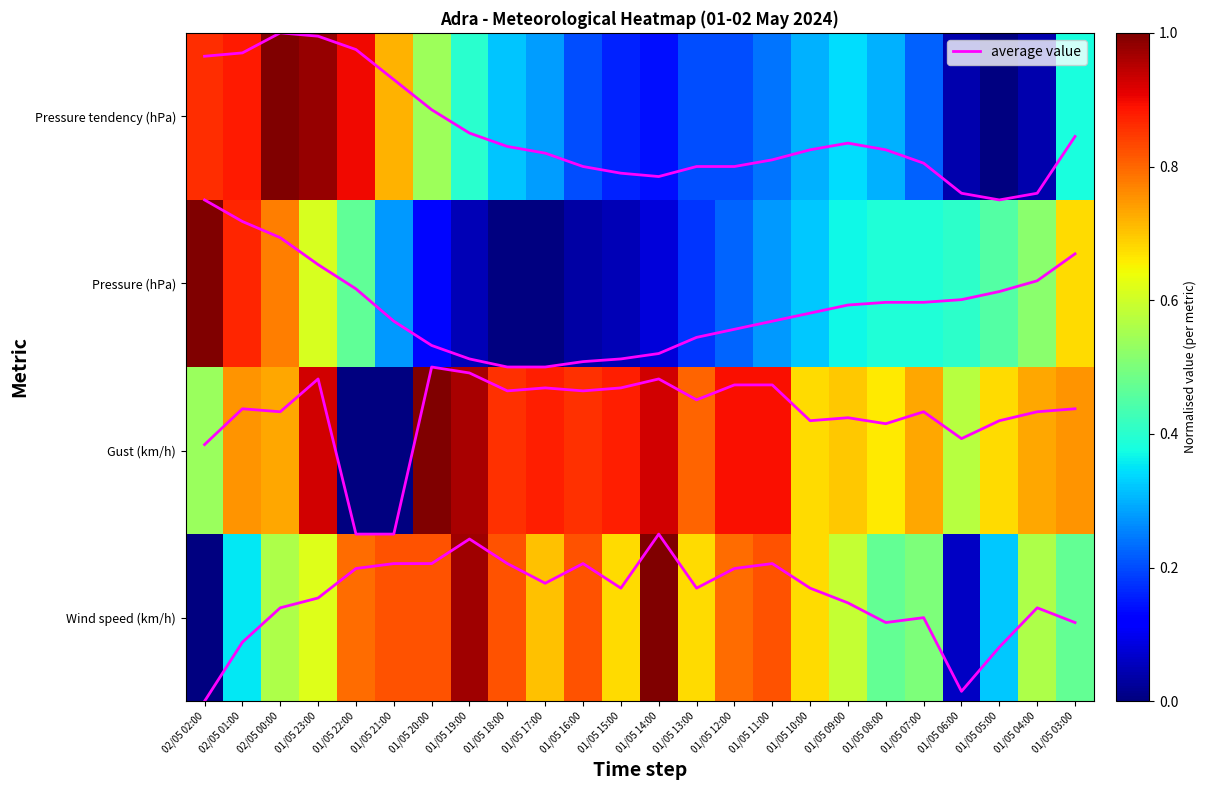

How many data points does each series have?

24